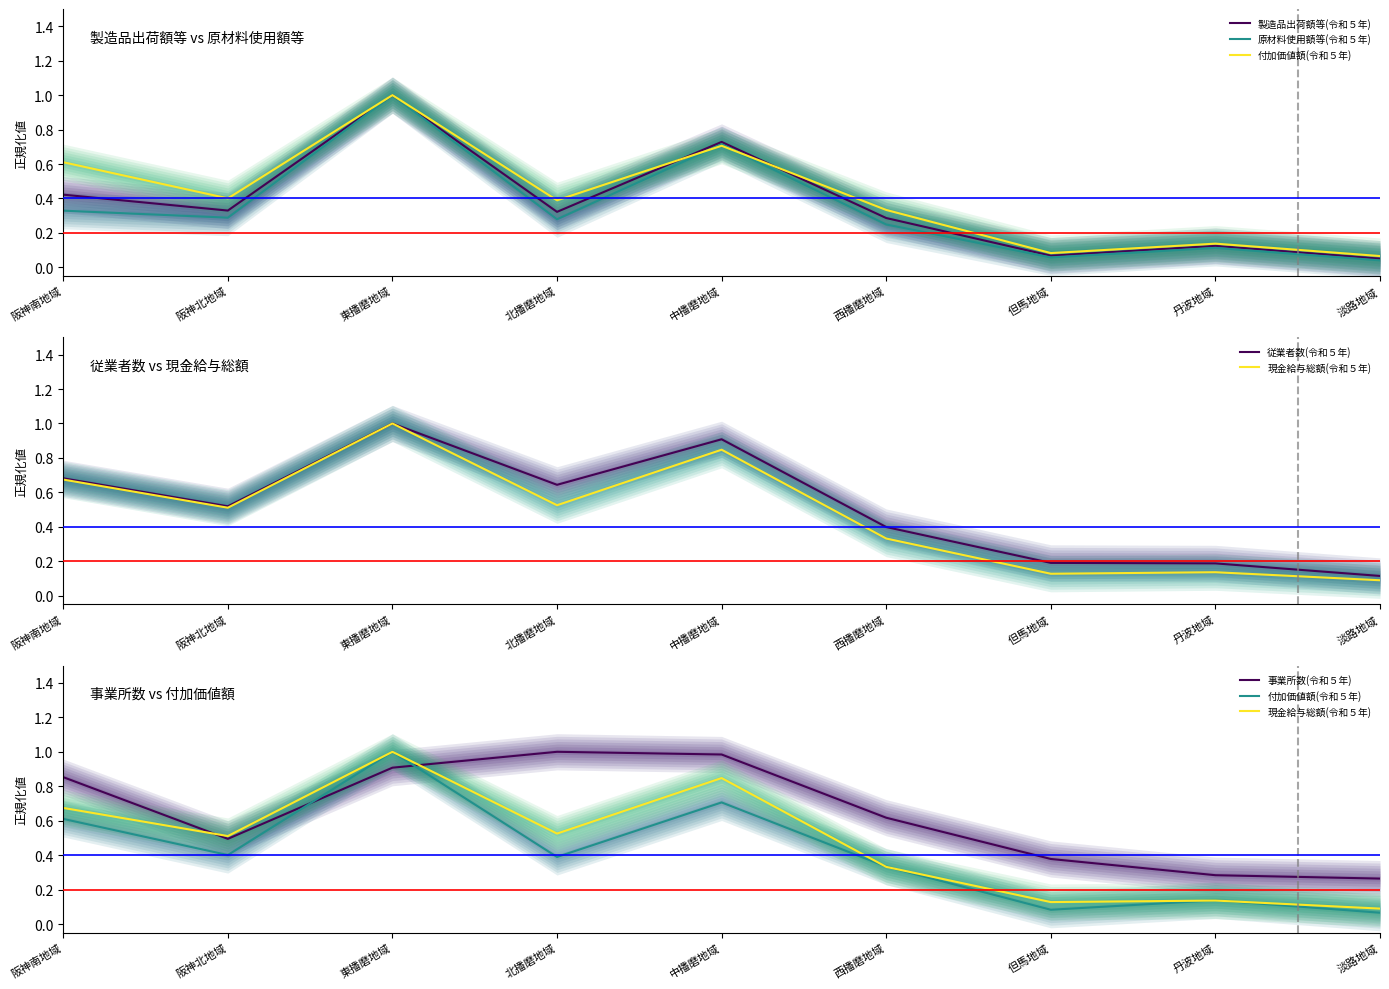

The 付加価値額(令和５年) series shows 0.2 at 丹波地域. True or false?

False